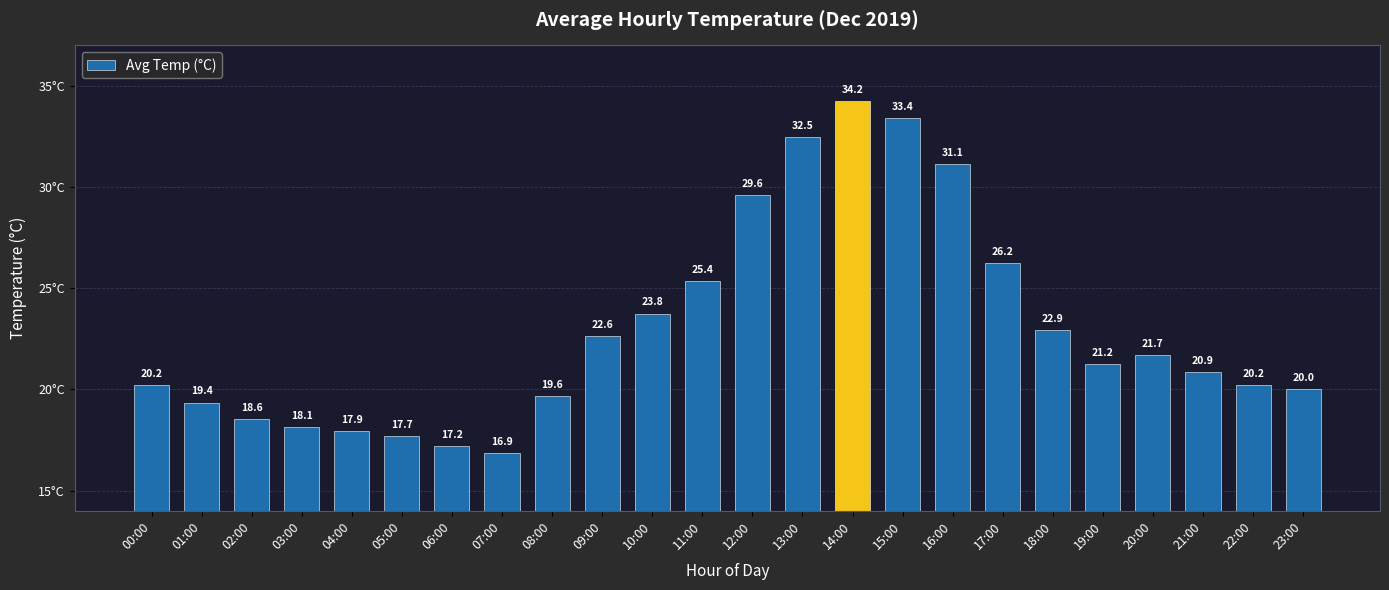

Count the number of values greater than 21.

12